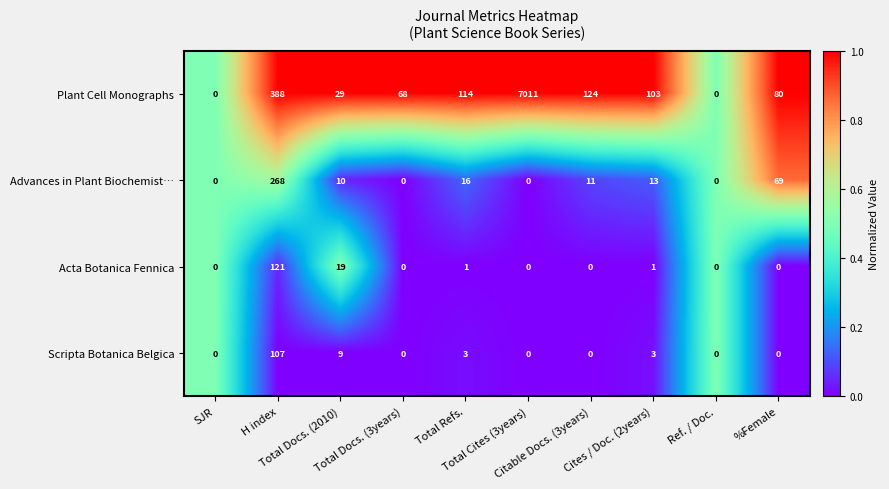

What is the spread (max minus min) of values at Cites / Doc. (2years)?

102